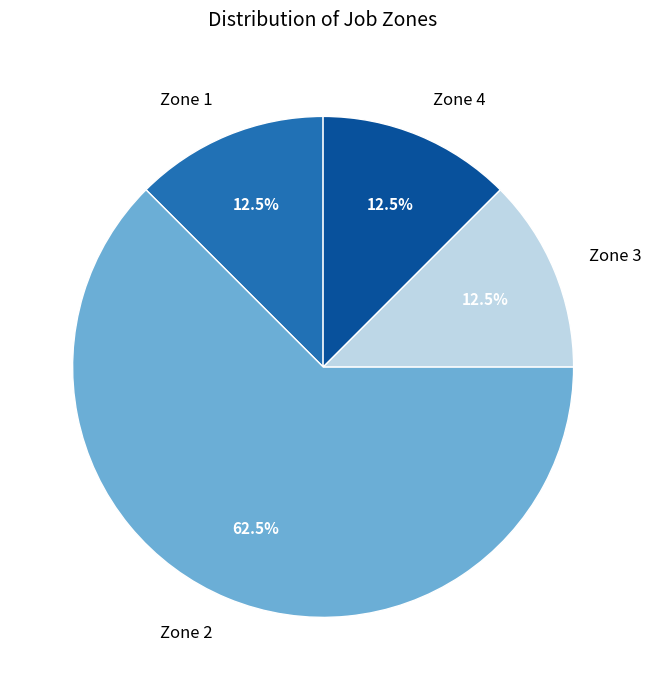

What is the ratio of the value at Zone 2 to the value at Zone 3?

5.0